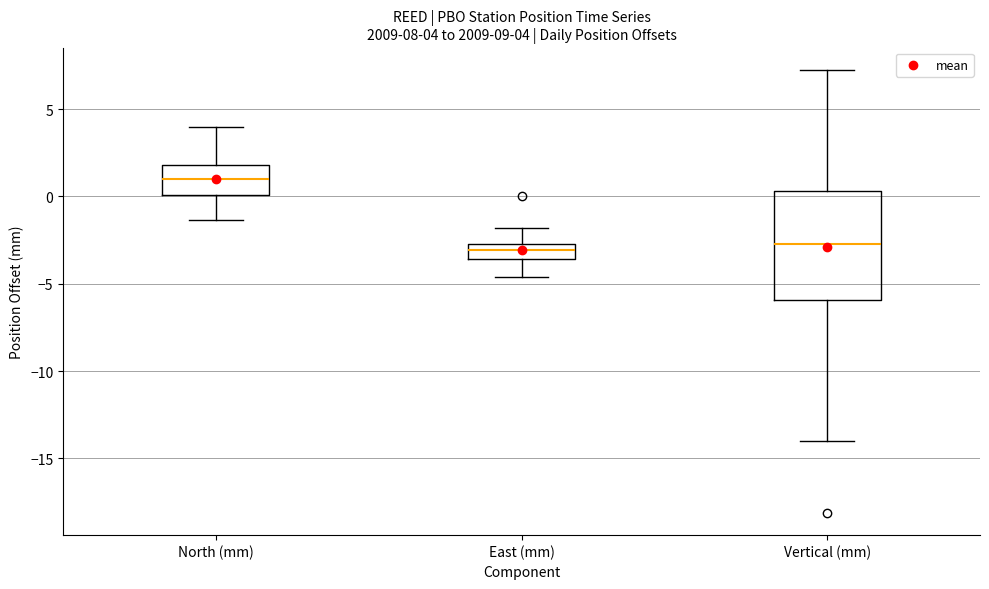

Comparing the boxes themselves (not the whiskers), which one is the tallest?

Vertical (mm)